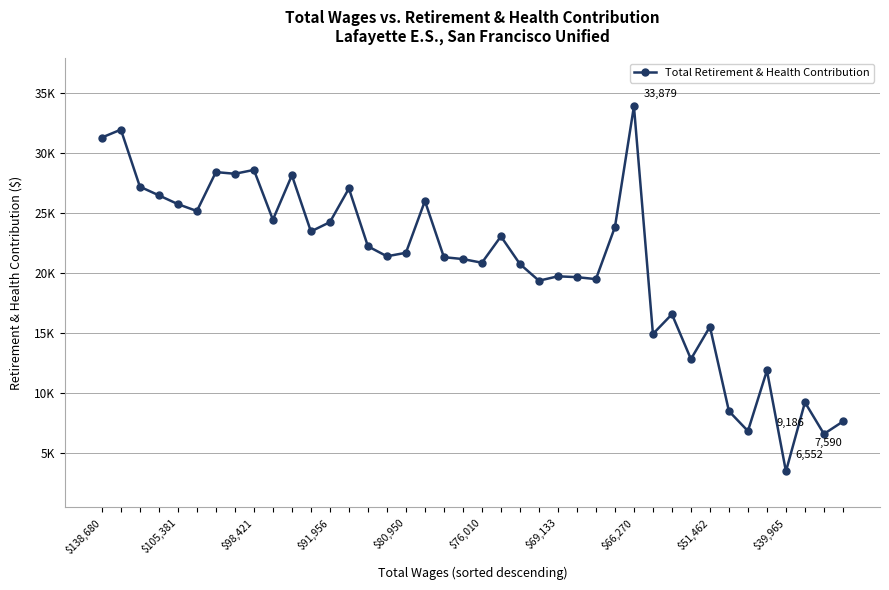

Does the chart have visible grid lines?

Yes